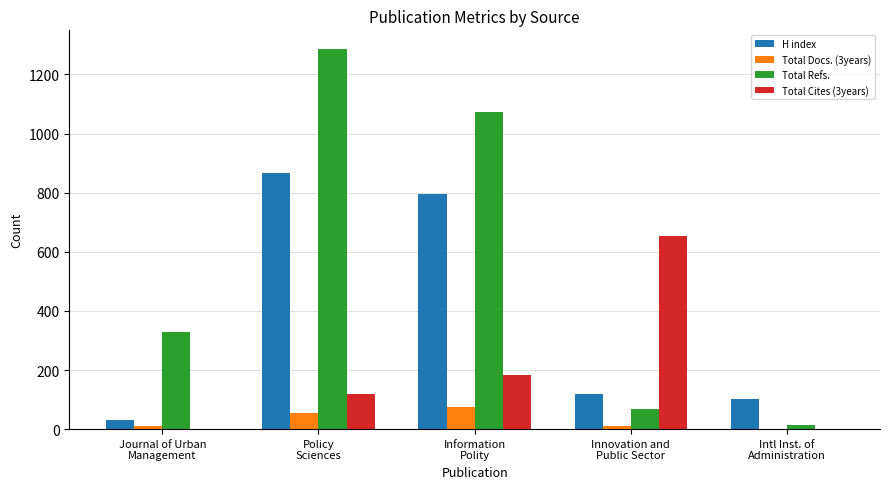

How many categories are shown in the chart?

5